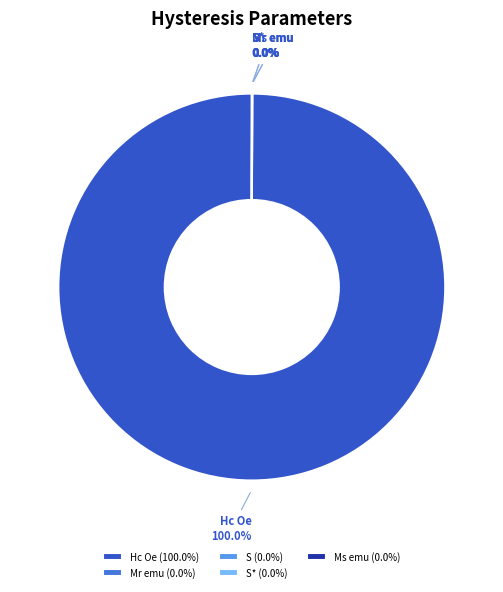

Does any single category account for the majority?

Yes